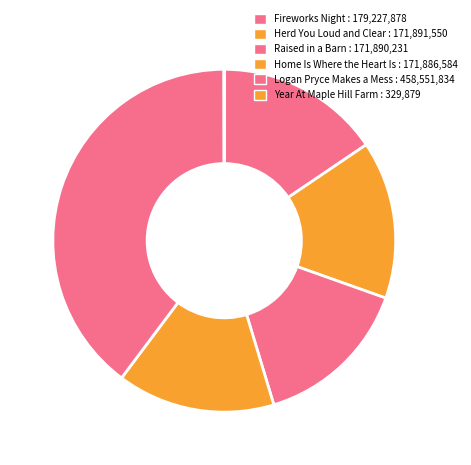

Which slice is the largest?

Logan Pryce Makes a Mess